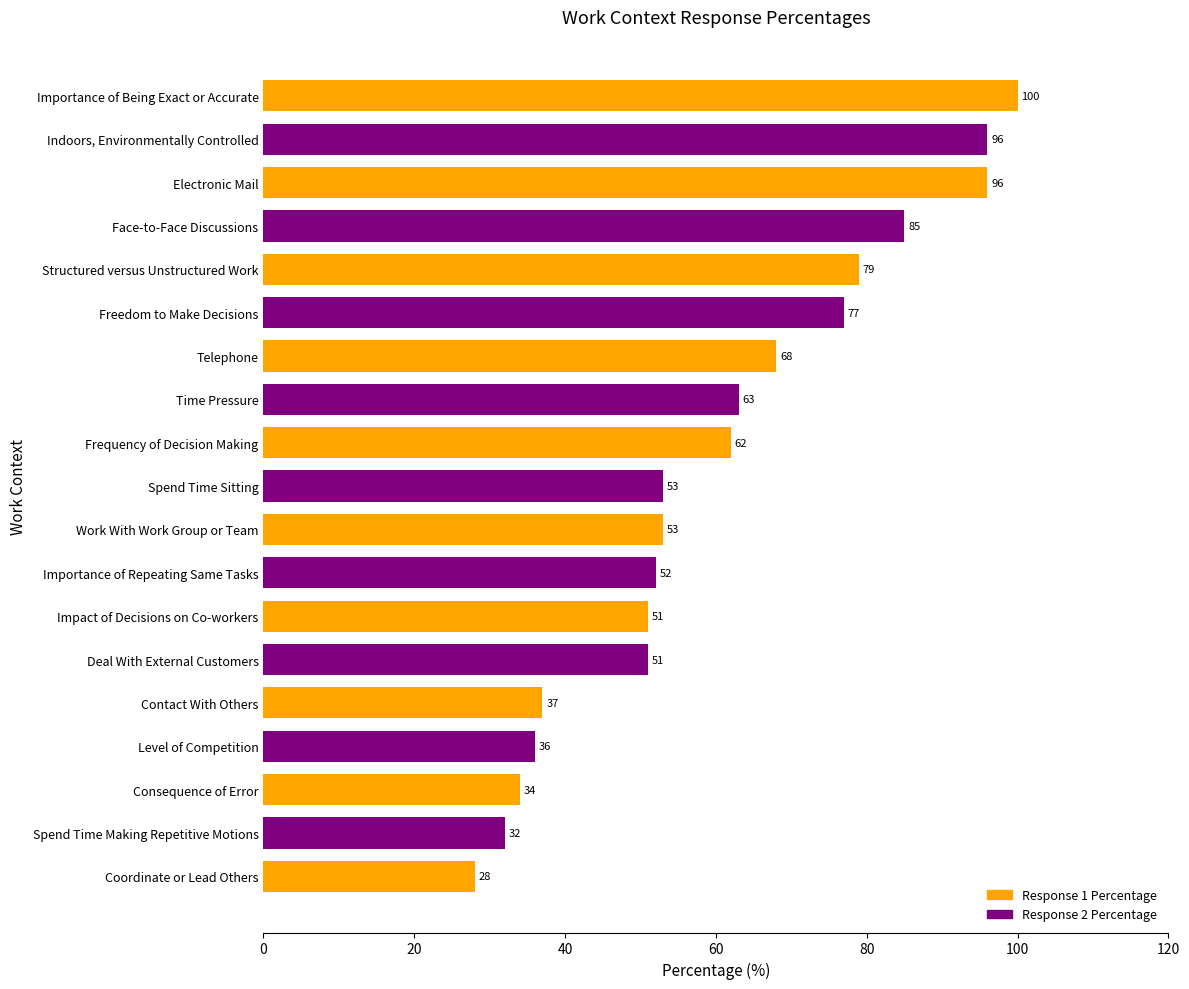

What is the average value?

61